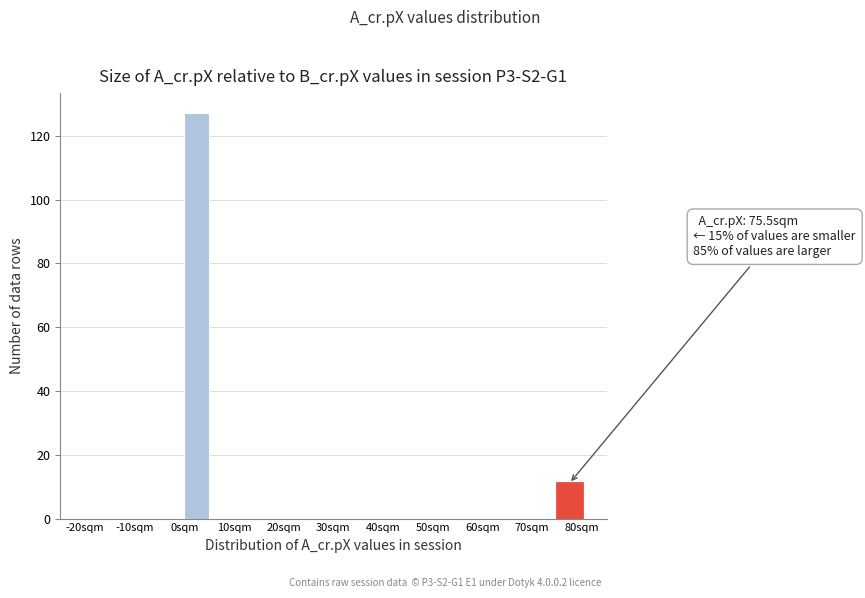

Which range on the x-axis has the tallest bar?

0 to 5